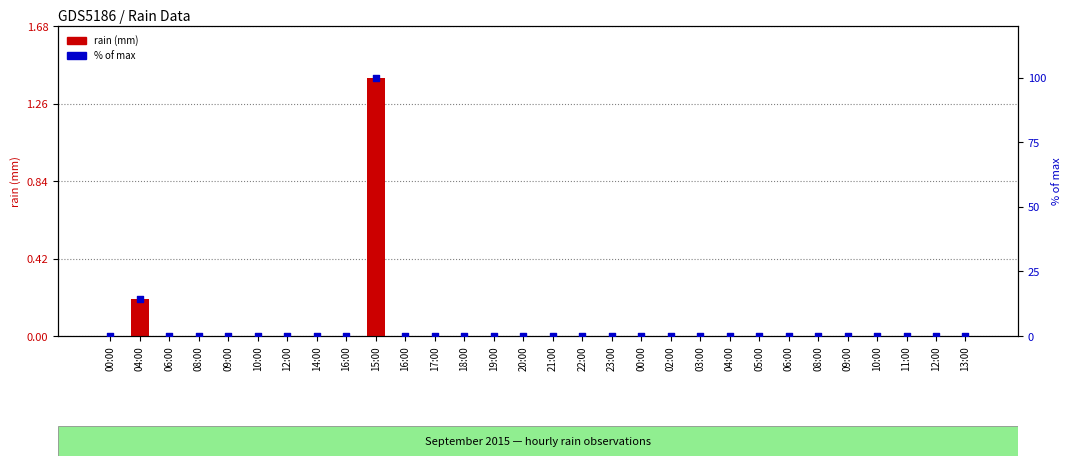

Is the value of % of max at 04:00 greater than the value of rain (mm) at 04:00?

Yes